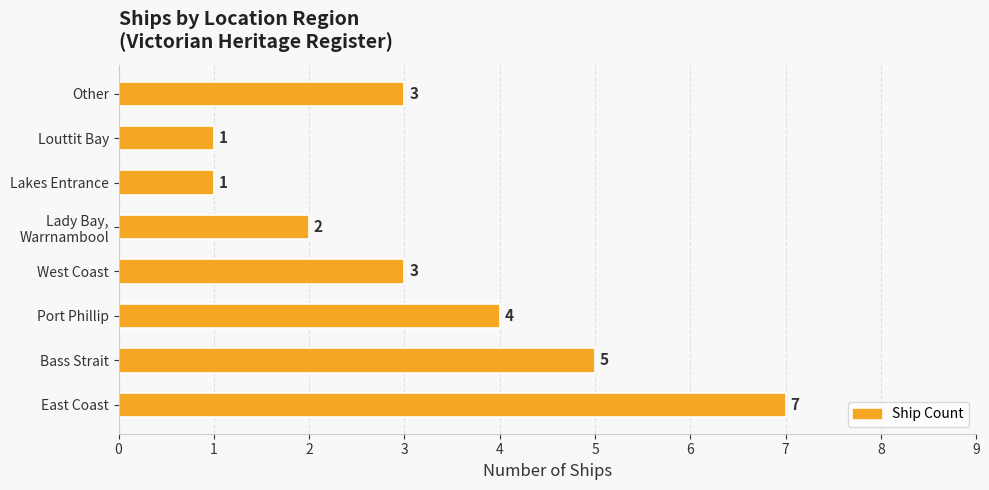

True or false: the data shows 3 at West Coast.

True